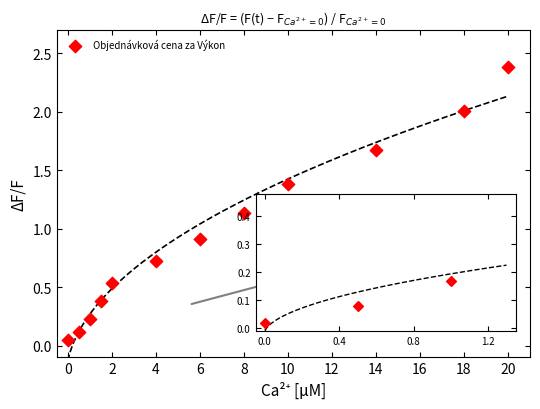

What Y value in the scatter plot is closest to 1?

0.9